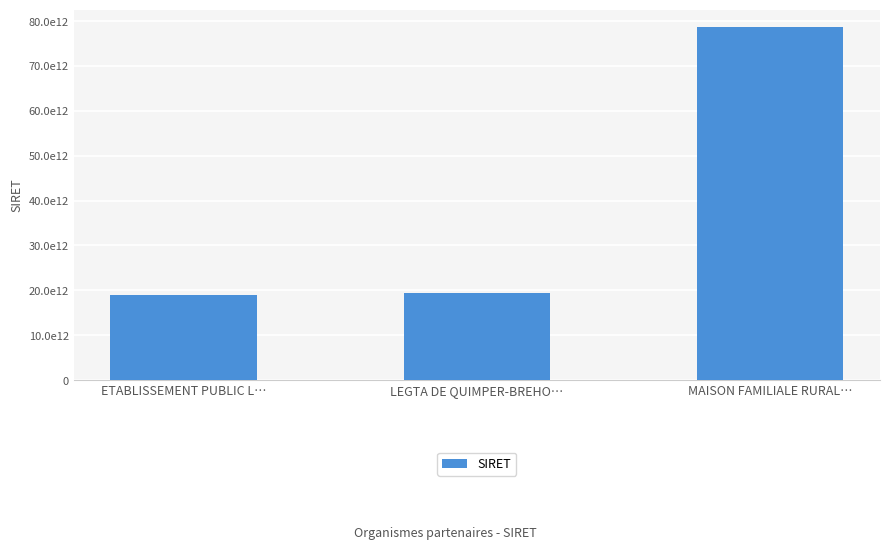

Where is the data nearest to the value 48824540250015?

LEGTA DE QUIMPER-BREHO…